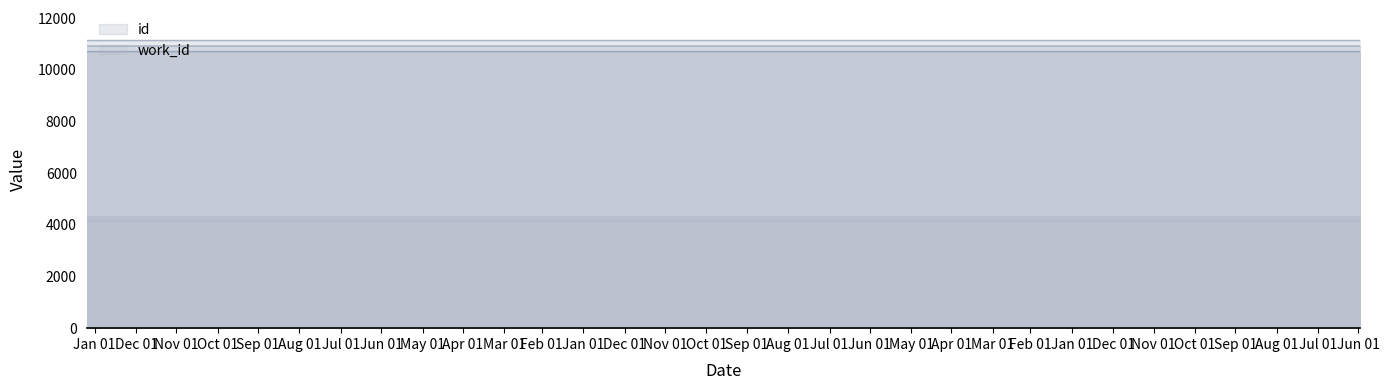

What is the sum of the id values at 2009-05-26 and 2012-01-12?

21170